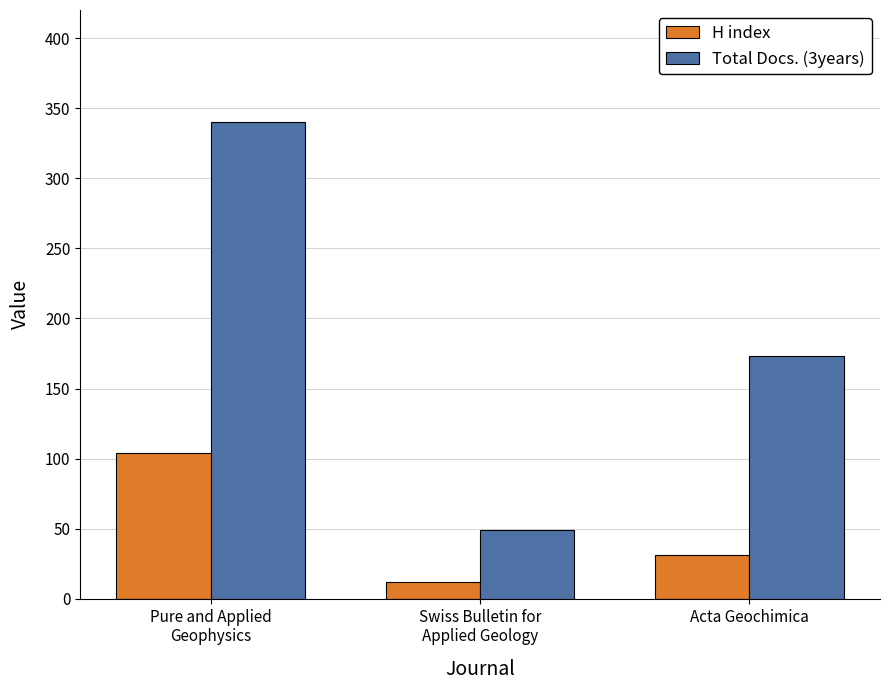

At which label does Total Docs. (3years) reach its minimum?

Swiss Bulletin for
Applied Geology